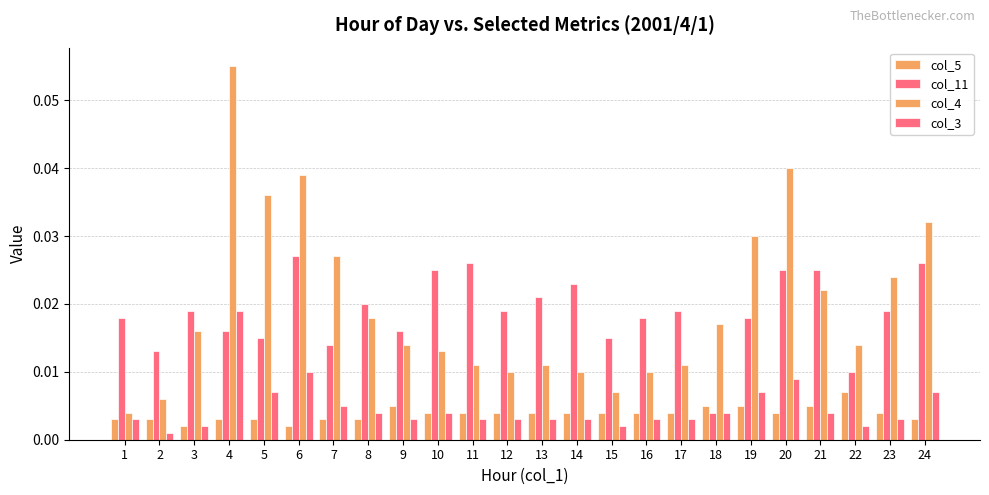

How many series are shown in this chart?

4